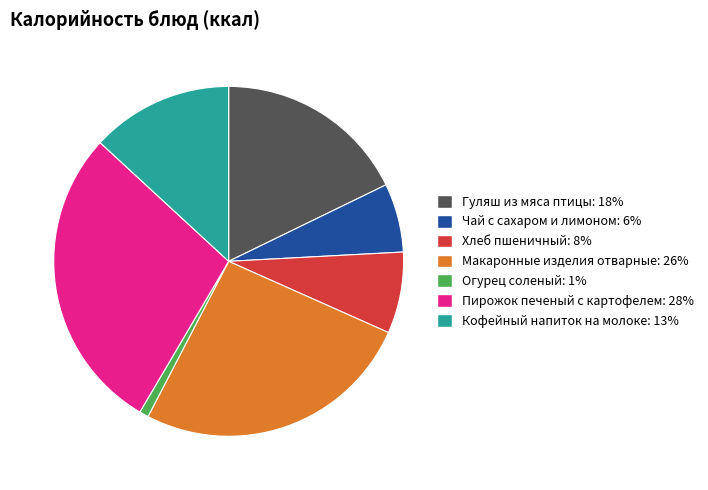

Between Чай с сахаром и лимоном and Кофейный напиток на молоке, which is larger?

Кофейный напиток на молоке